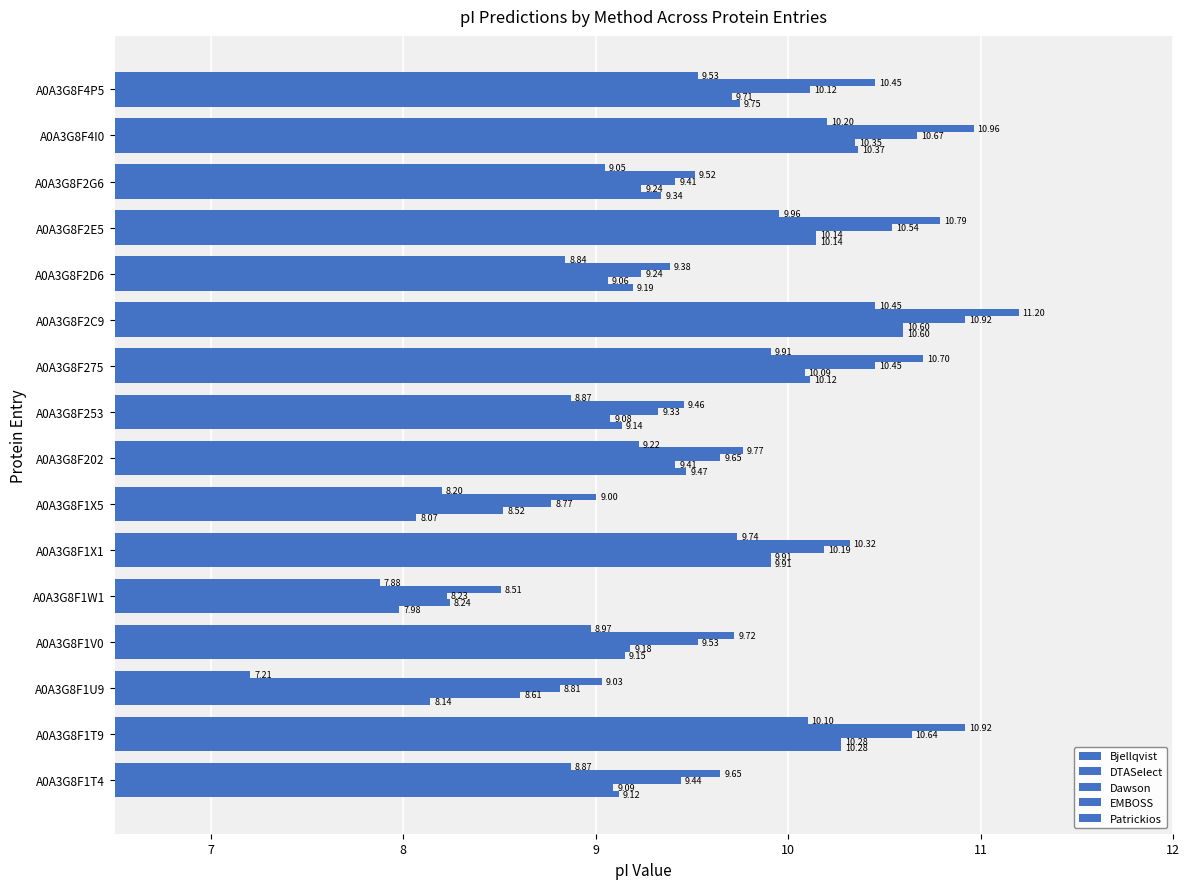

Rank the series by their maximum value, from highest to lowest.

EMBOSS, Dawson, Bjellqvist, DTASelect, Patrickios